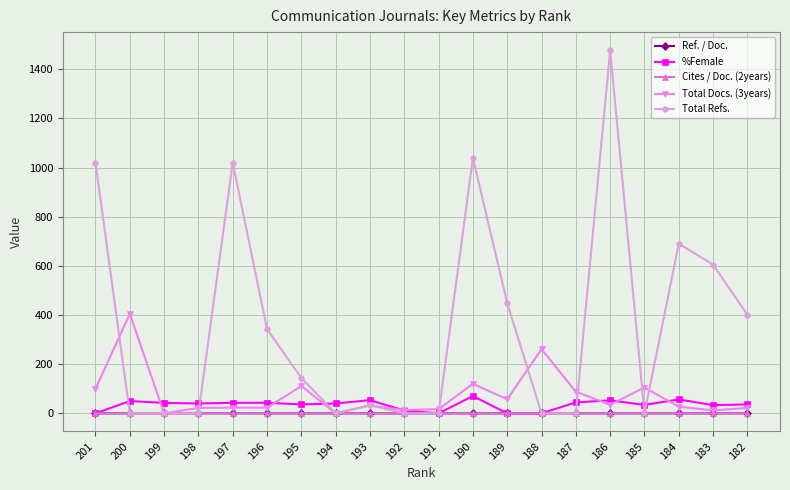

What is the spread (max minus min) of values at 189?

448.0